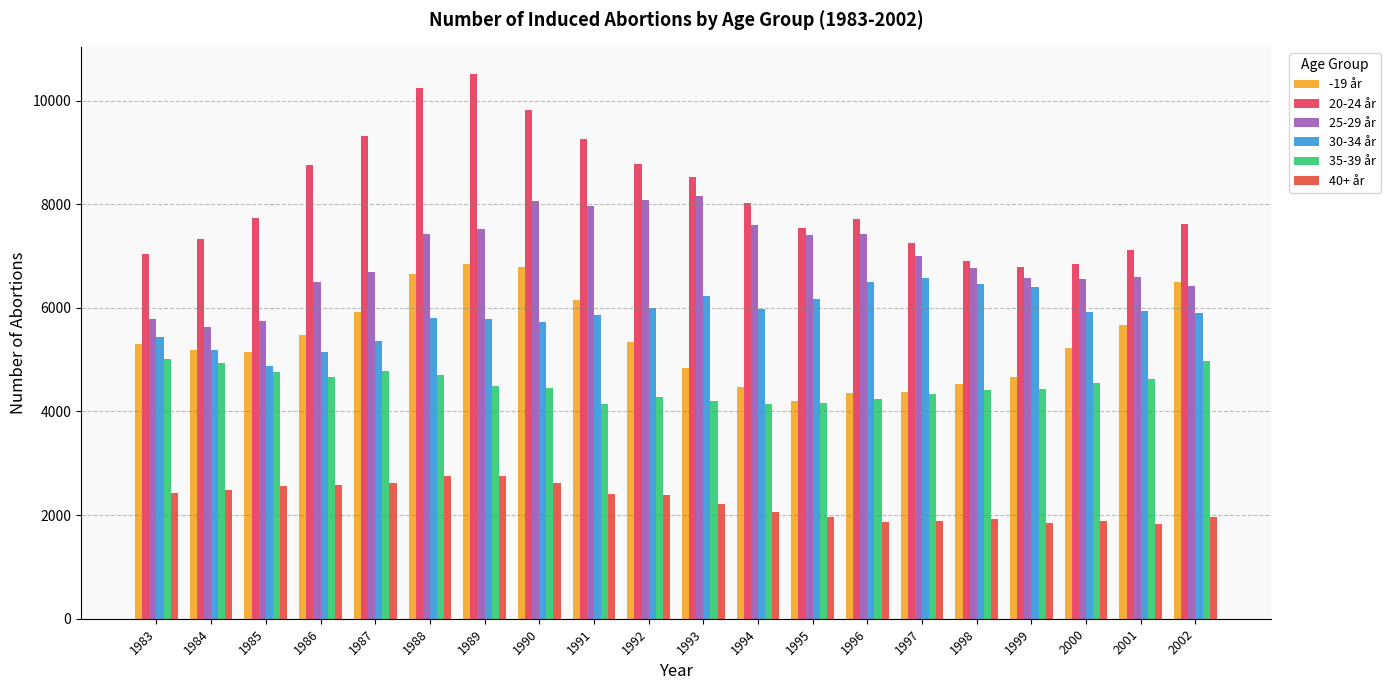

What is the total value across all series at 1984?

30755